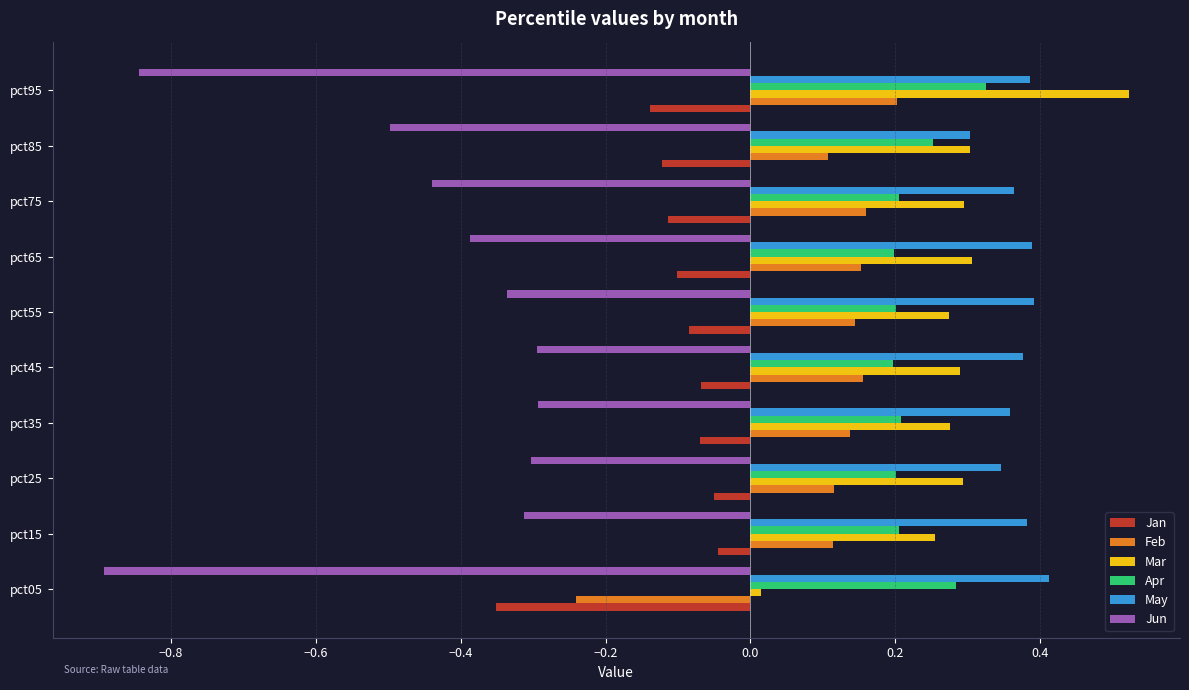

Which series has the largest total across all categories?

May